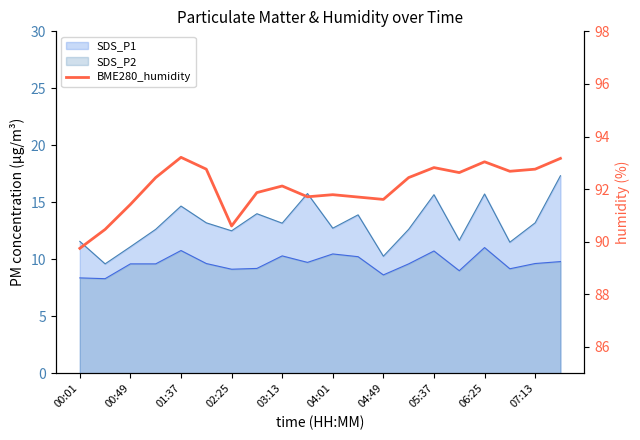

What is the maximum value shown in the chart?

93.2